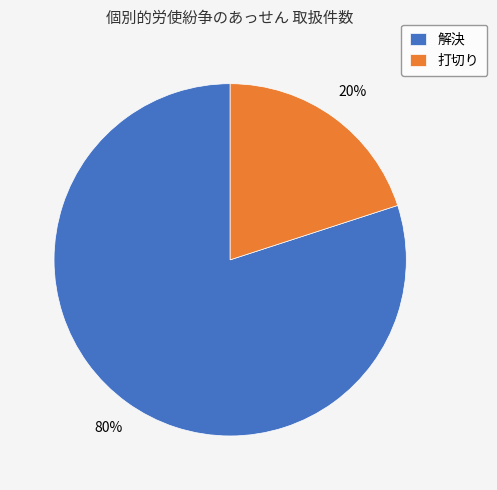

Approximately how many times larger is the value at 解決 compared to 打切り?

4.0